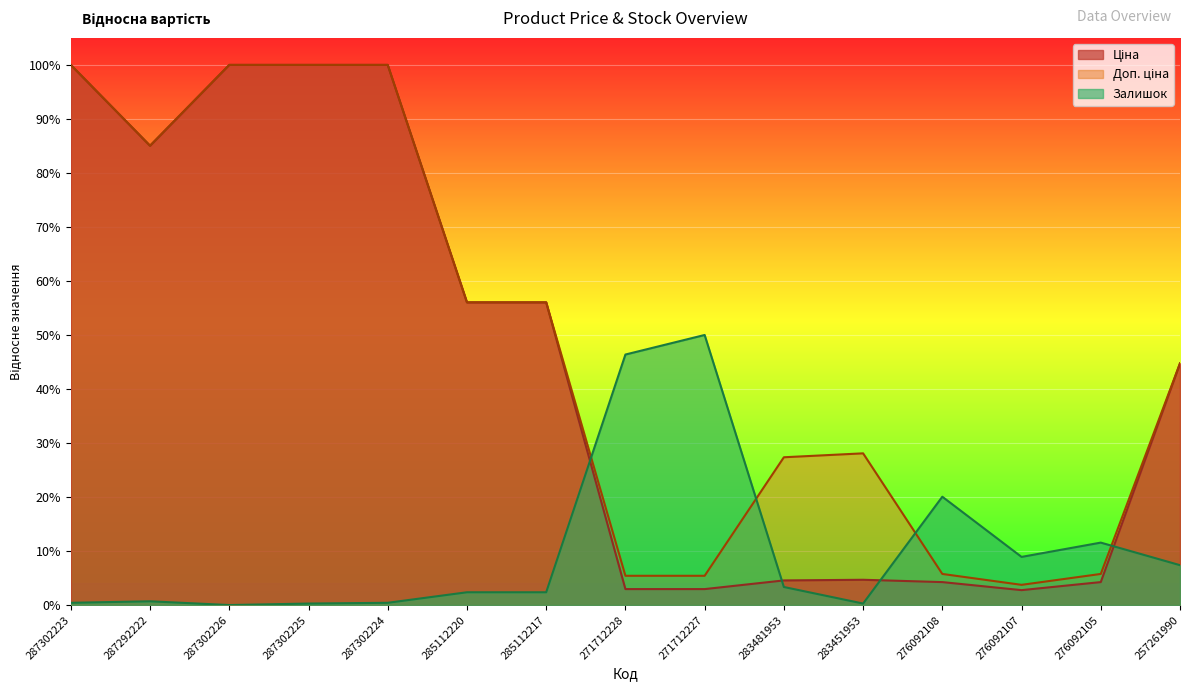

Which series has the largest range (max minus min)?

Ціна